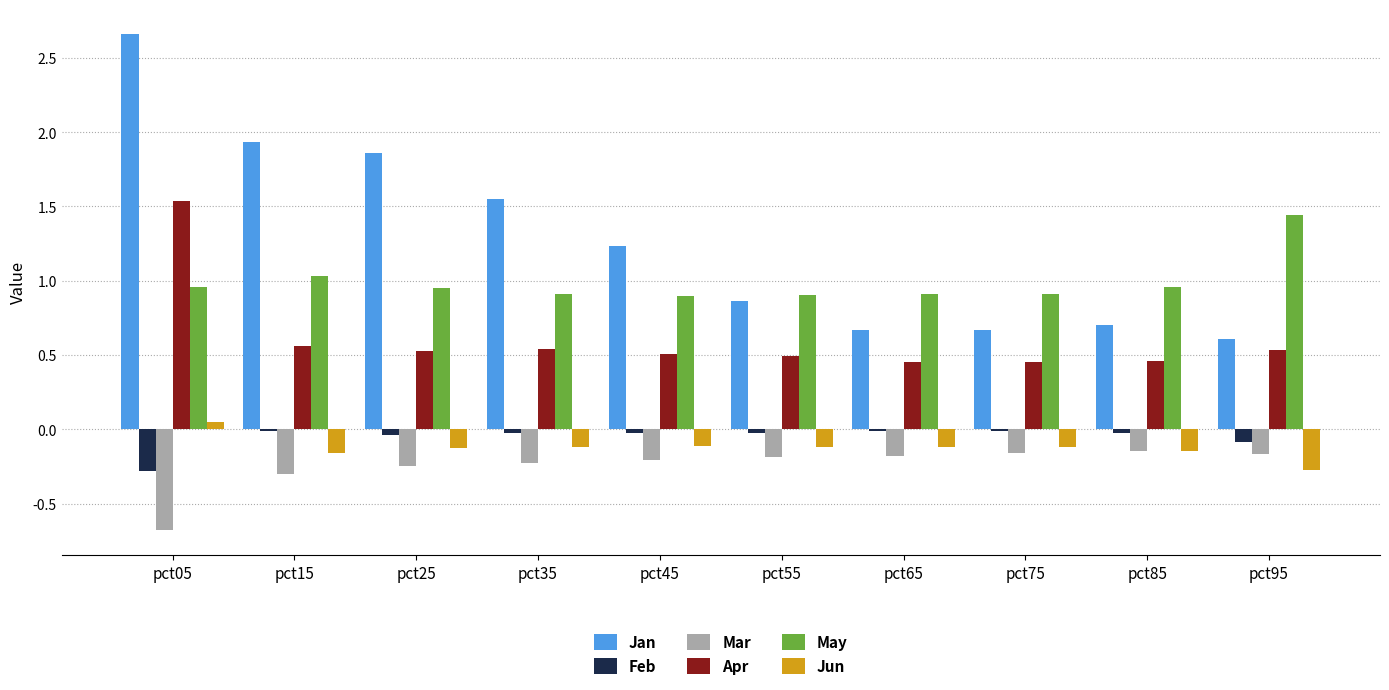

The Apr series shows 0.5 at pct25. True or false?

True